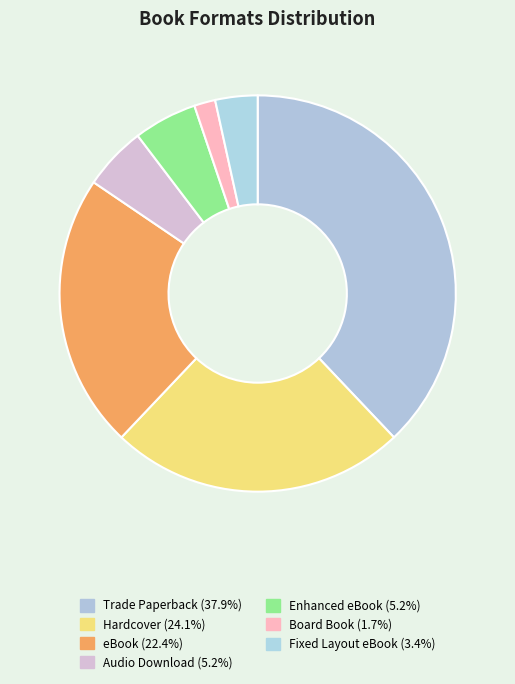

Is it true that eBook is 8% of the pie?

False